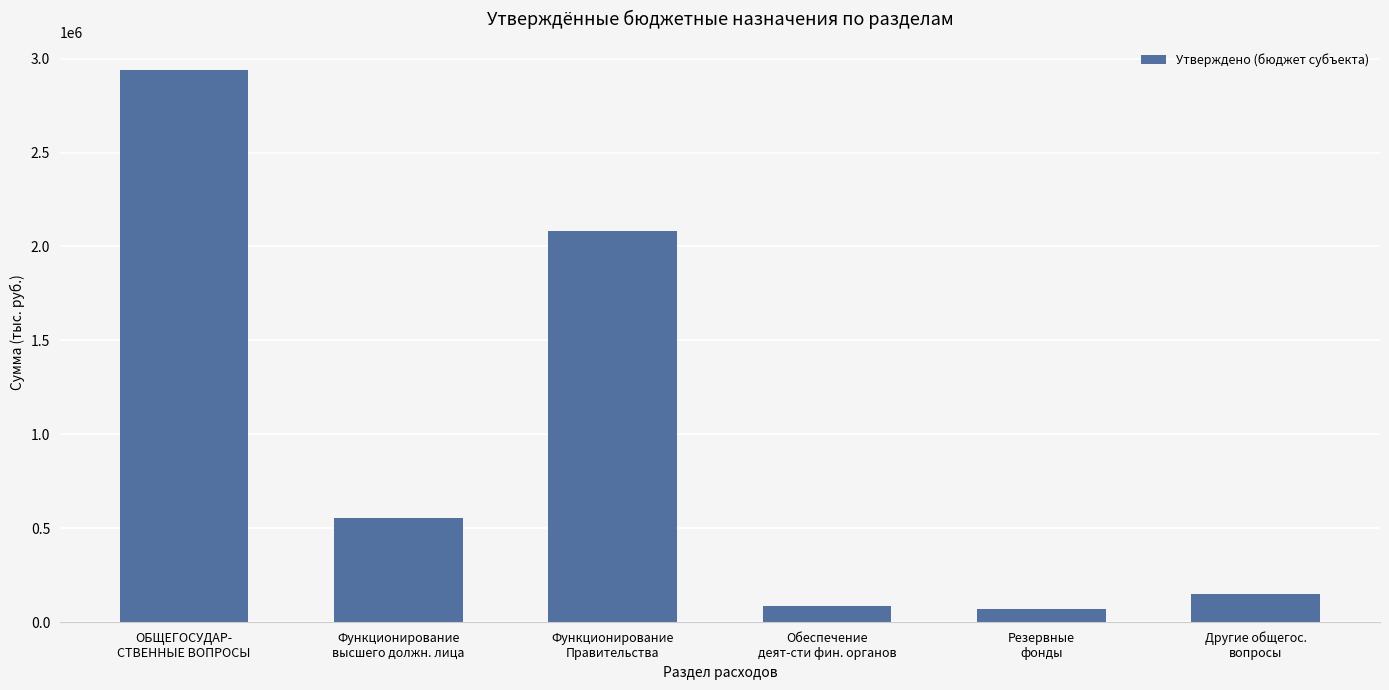

Which category has the highest value across all series?

ОБЩЕГОСУДАР-
СТВЕННЫЕ ВОПРОСЫ